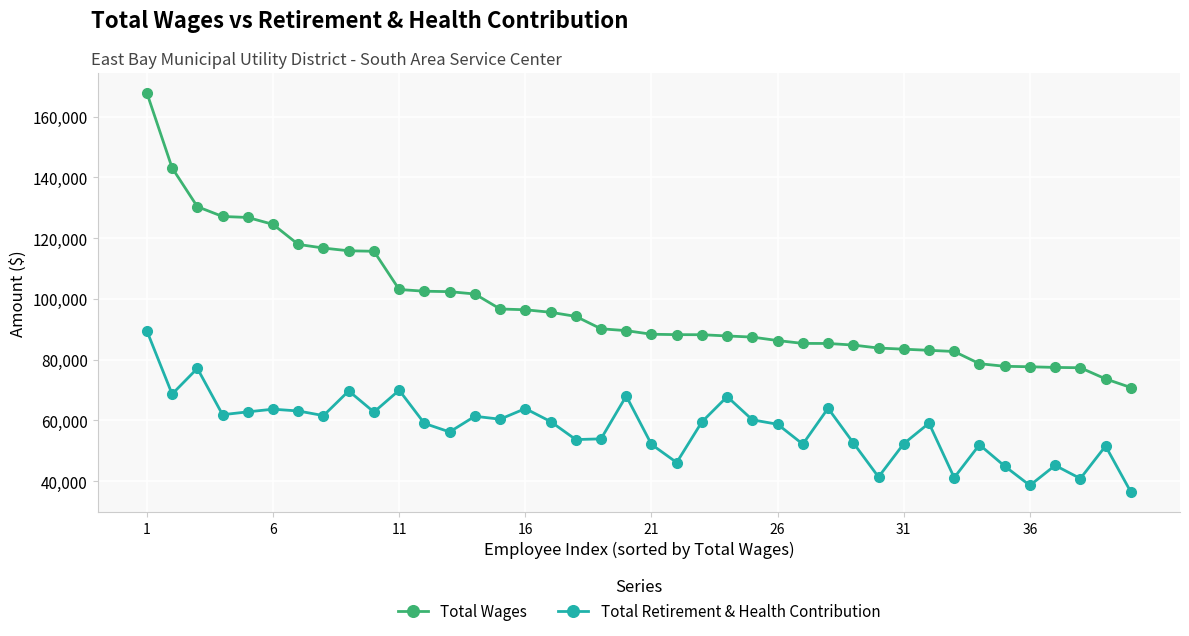

Which series has the widest spread of values?

Total Wages